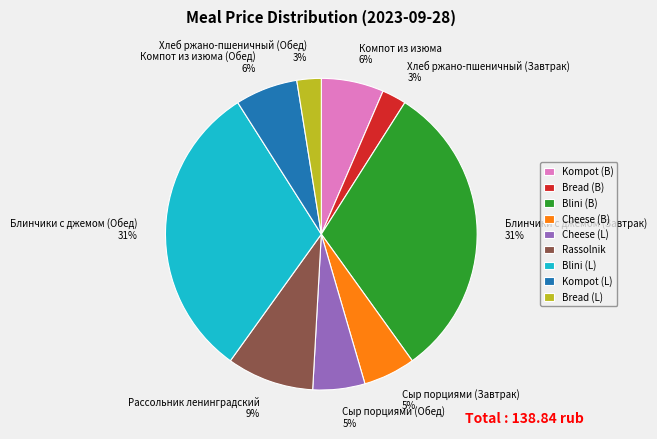

True or false: Блинчики с джемом (Обед) 31% accounts for 31% of the total.

True